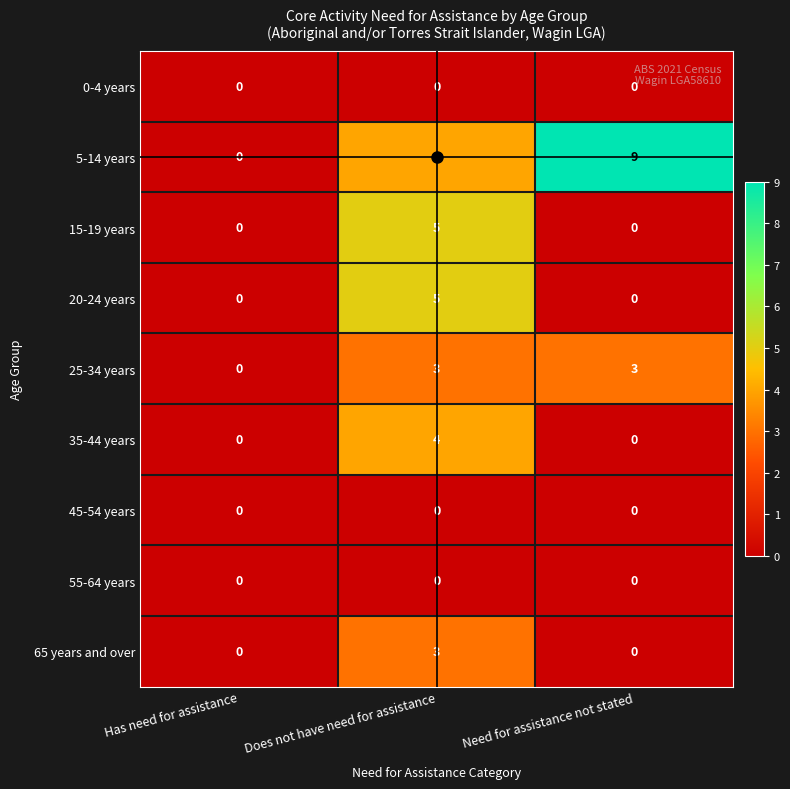

What is the spread (max minus min) of values at Need for assistance not stated?

9